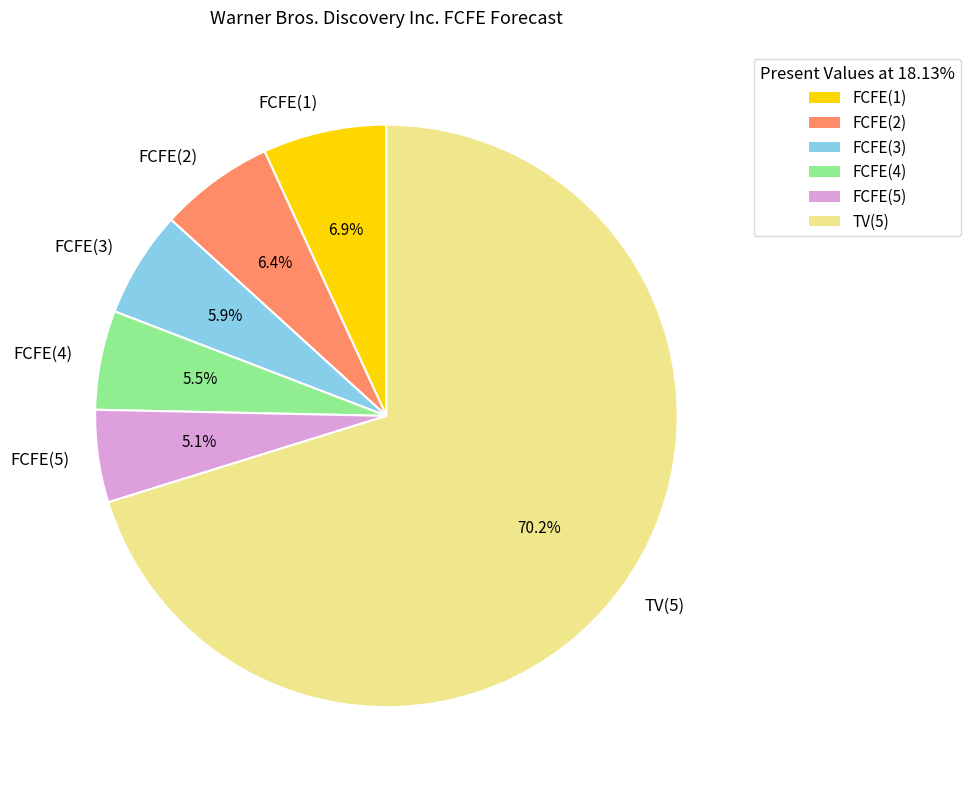

Which slice represents more than half of the pie?

TV(5)